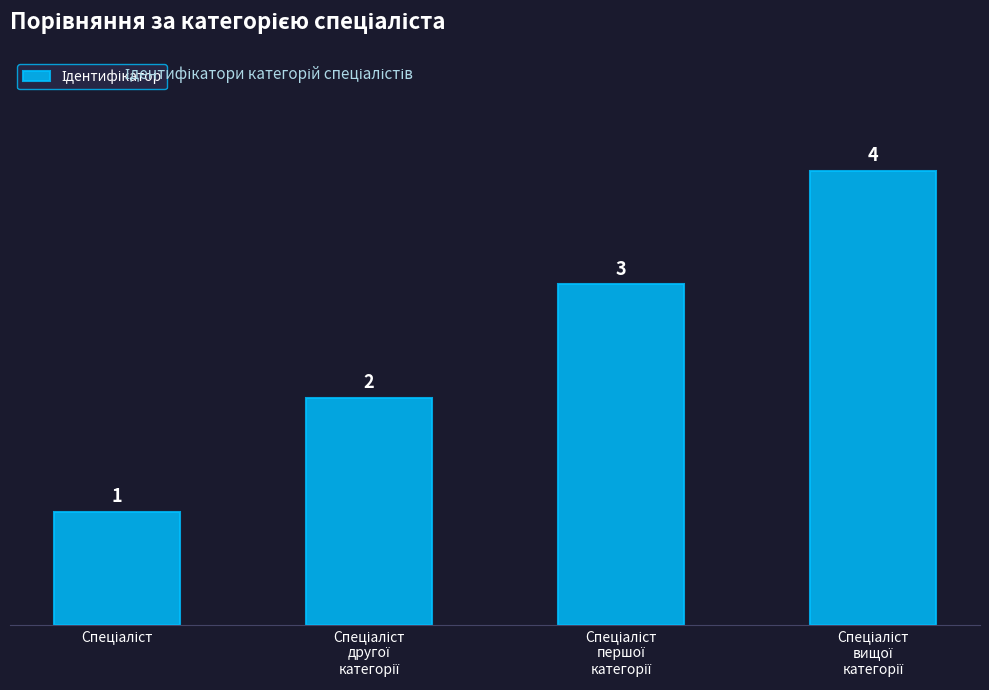

Does the chart contain stacked bars?

No